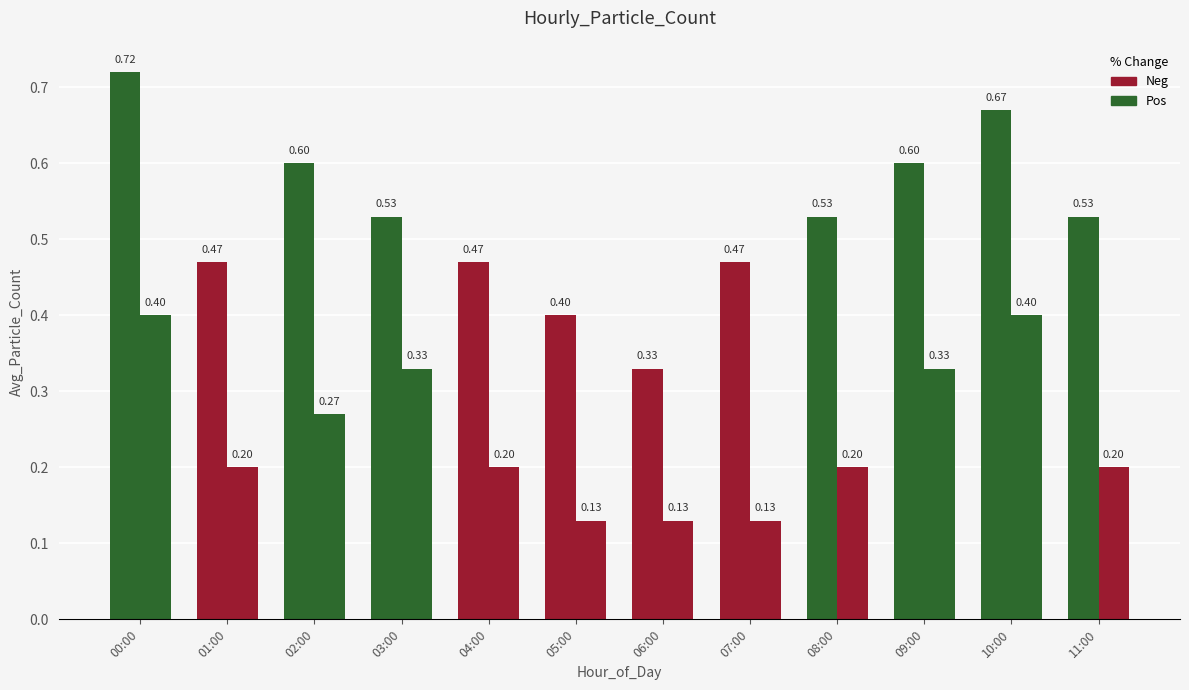

Which has a higher value, 04:00 or 06:00?

04:00